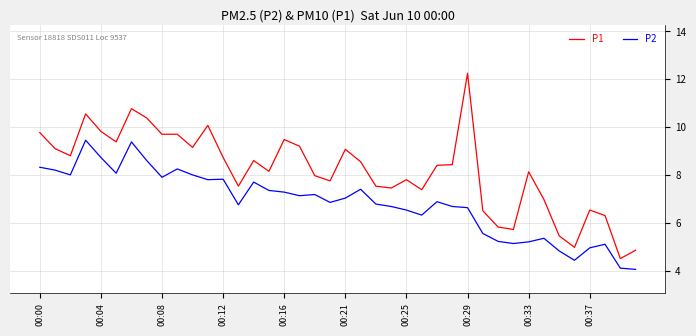

True or false: P1 and P2 intersect in this chart.

False